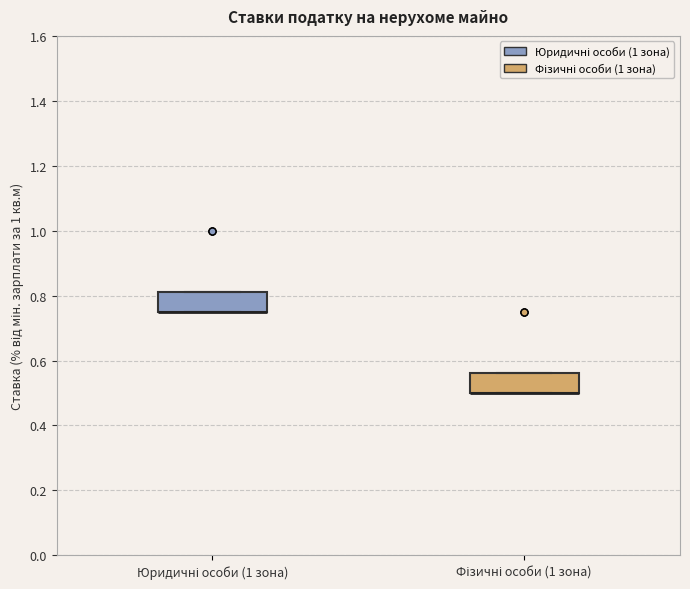

Reading left to right, read every box against the y-axis: the position of its median line, the range the box covers, and the ends of its whiskers. The values are not printed on the chart, so give them approximately, as read against the axis.

Юридичні особи (1 зона): median 0.76 (drawn on the box's lower edge), box 0.76 to 0.82, whiskers 0.76 to 0.82
Фізичні особи (1 зона): median 0.50 (drawn on the box's lower edge), box 0.50 to 0.56, whiskers 0.50 to 0.56